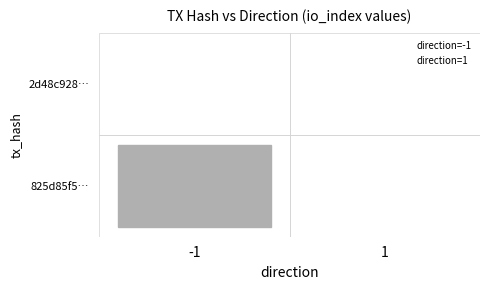

What are all the series names shown in the legend?

direction=-1, direction=1